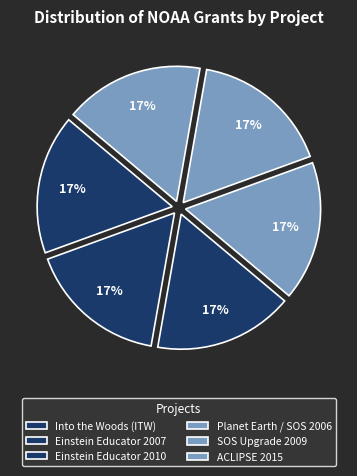

Count the number of slices in the pie.

6